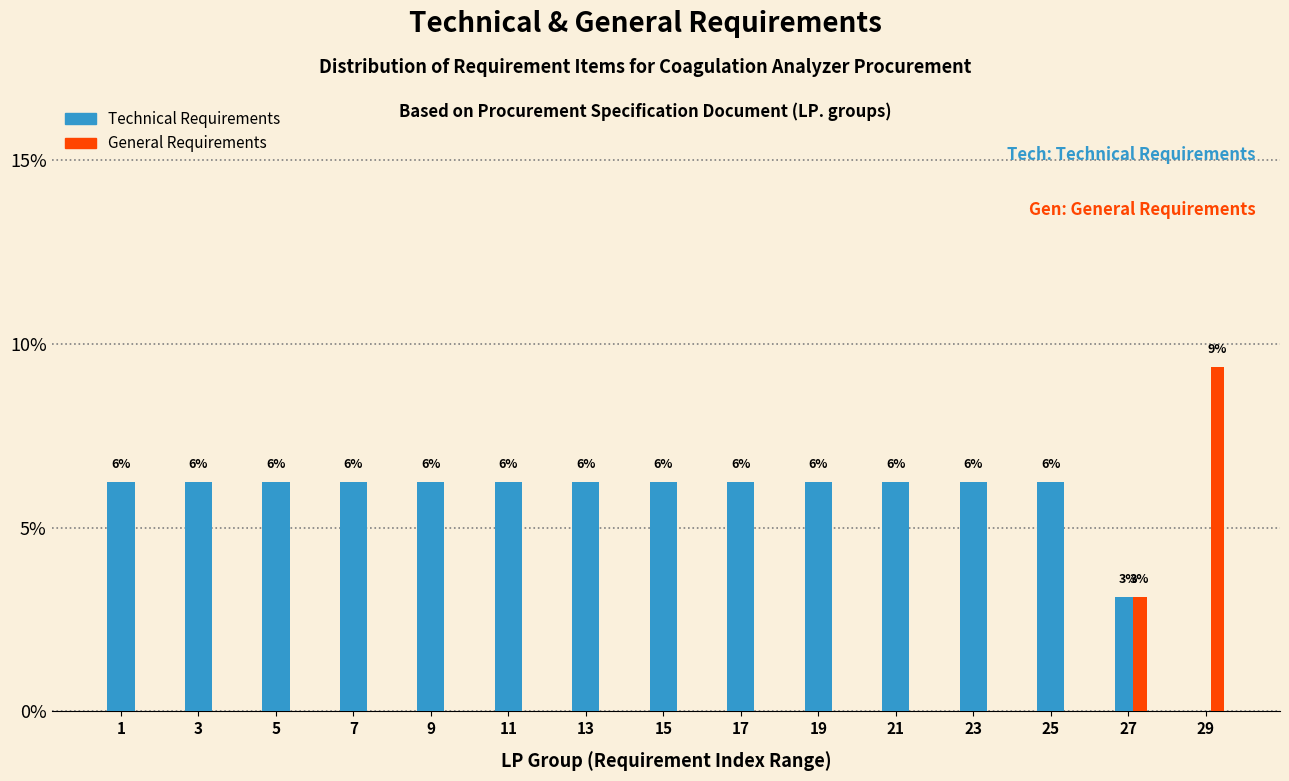

What are all the series names shown in the legend?

Technical Requirements, General Requirements